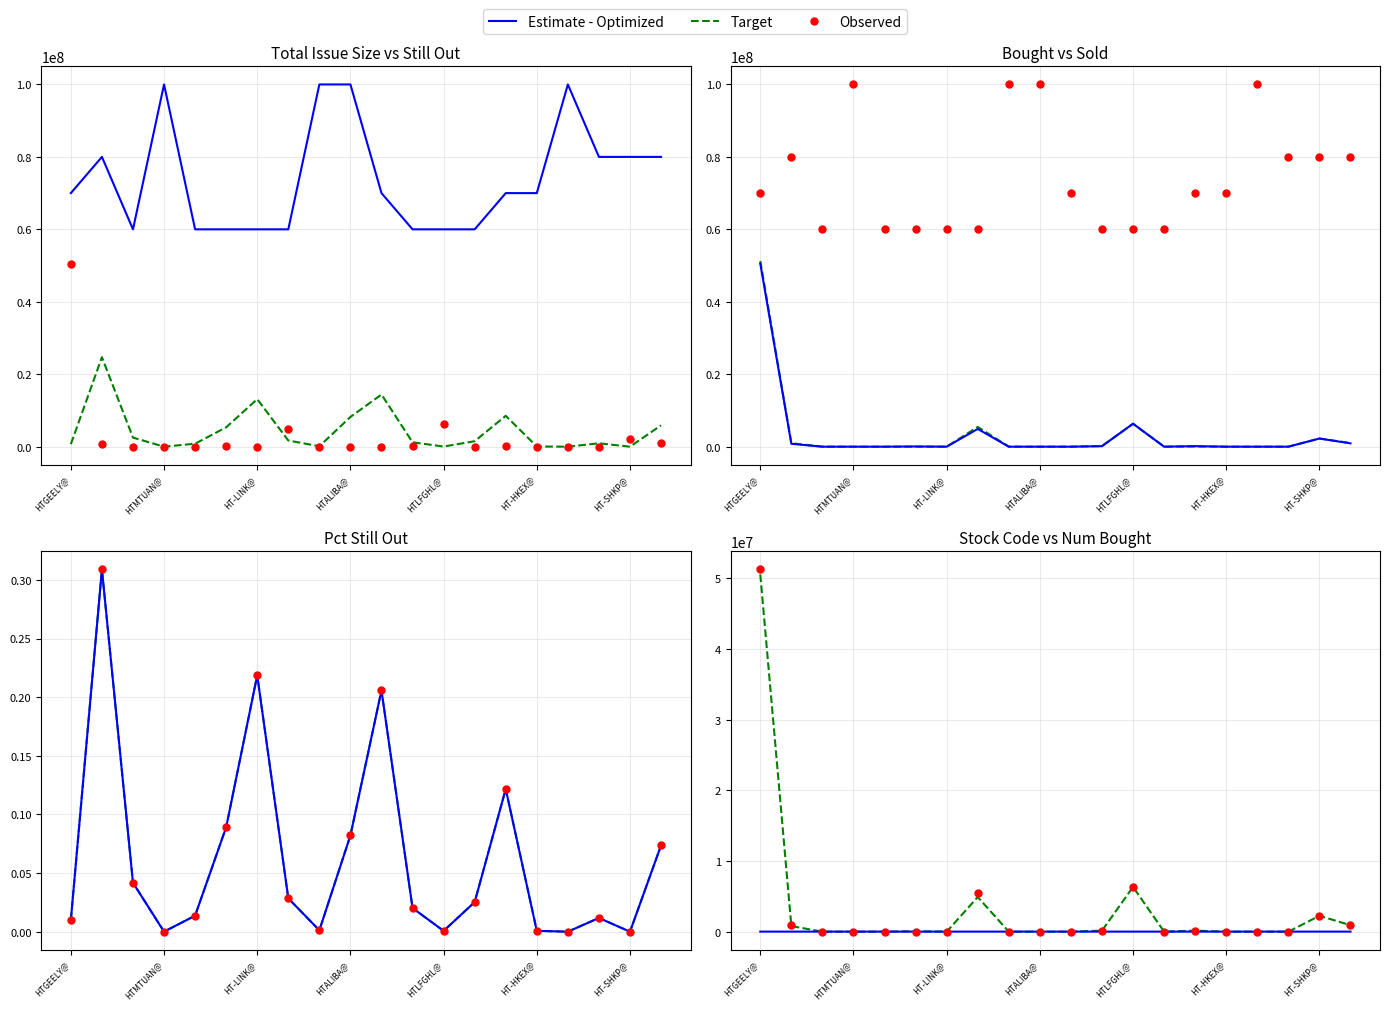

Is the value of Target at 9 greater than the value of Estimate - Optimized at 19?

No